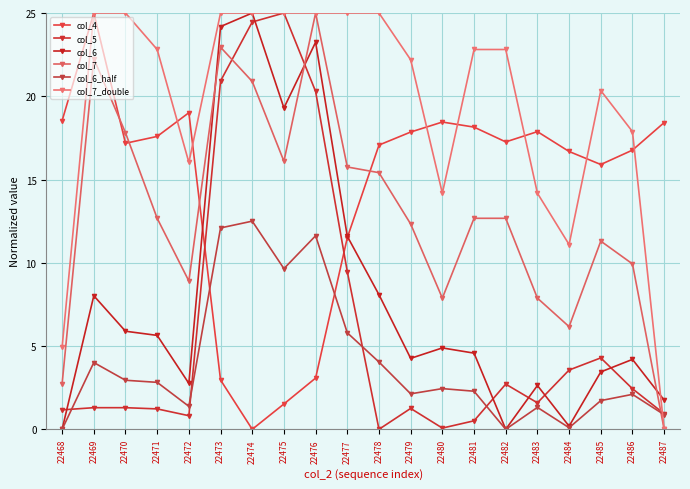

How many intersections are there between col_4 and col_6?

2